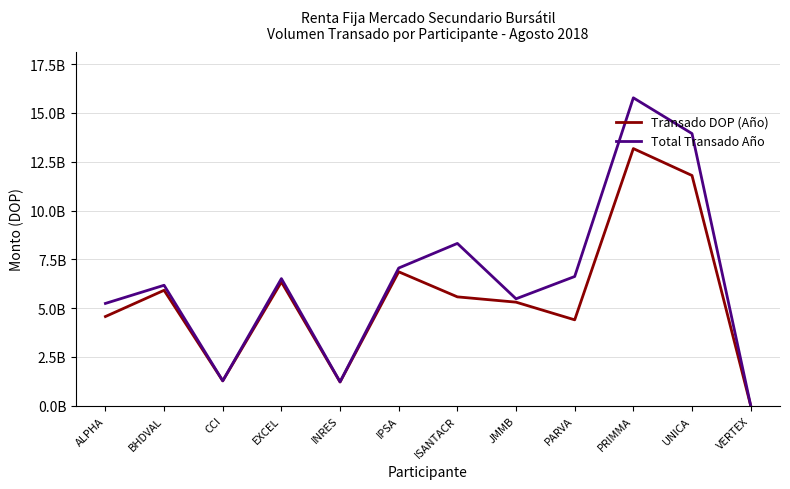

What are all the series names shown in the legend?

Transado DOP (Año), Total Transado Año